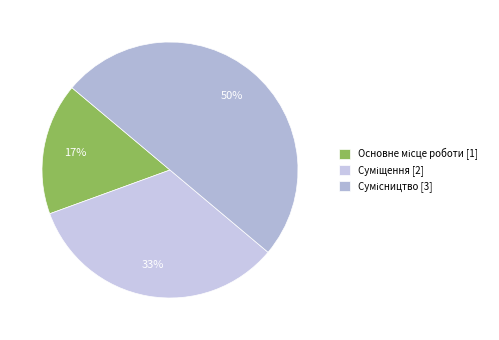

Is it true that Основне місце роботи is 17% of the pie?

True